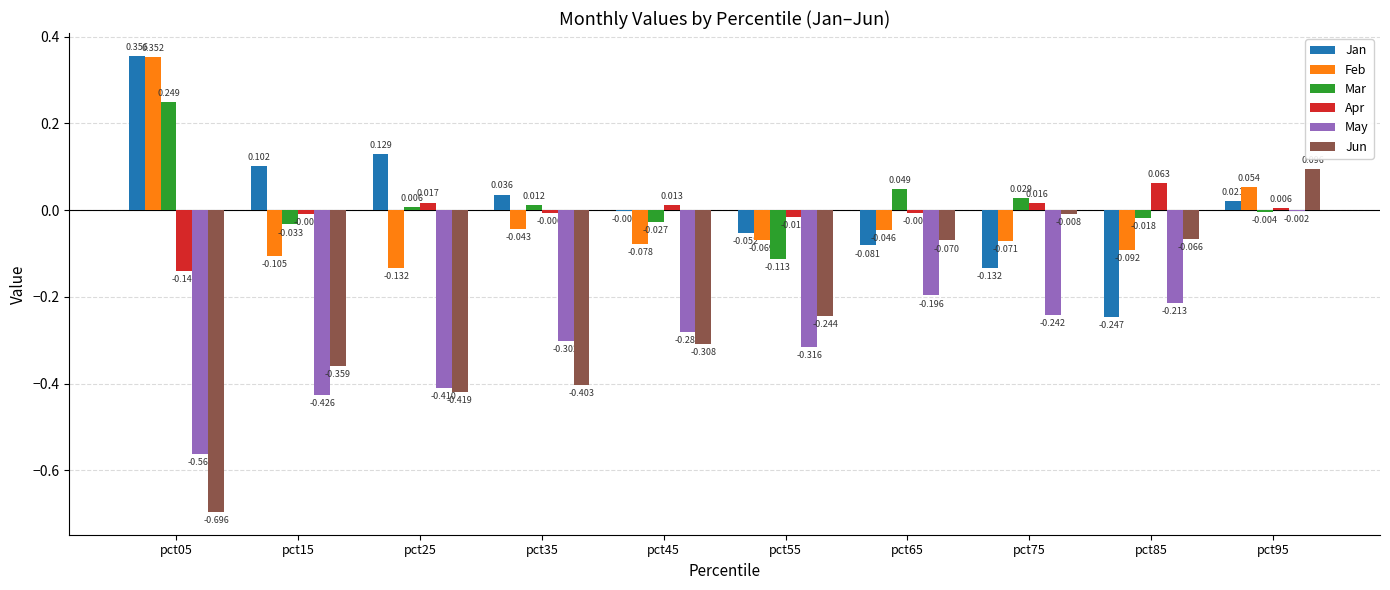

The Feb series shows -0.0 at pct55. True or false?

False